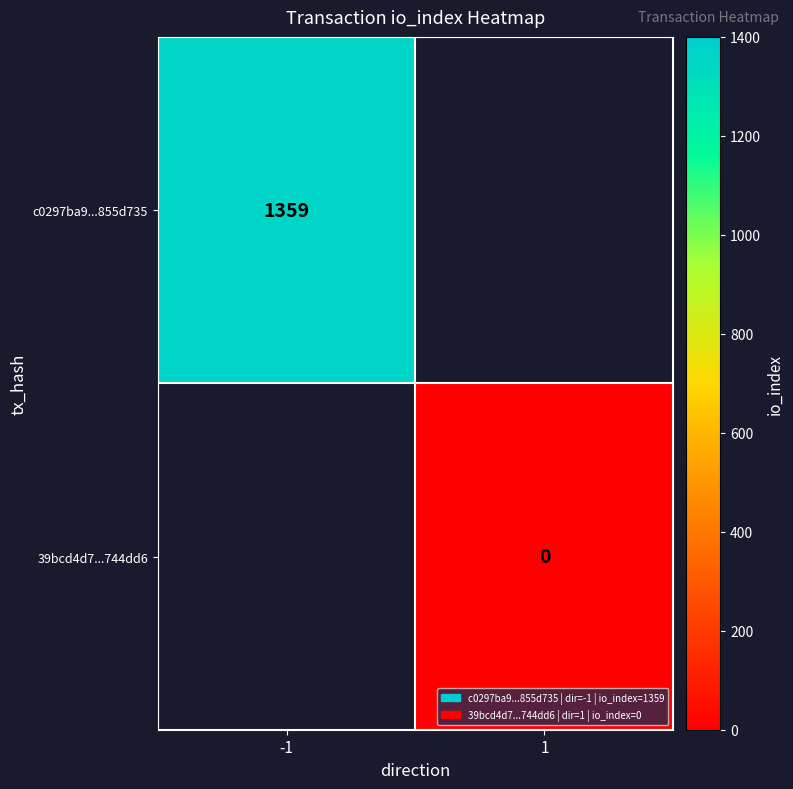

Which series has the largest range (max minus min)?

c0297ba9...855d735